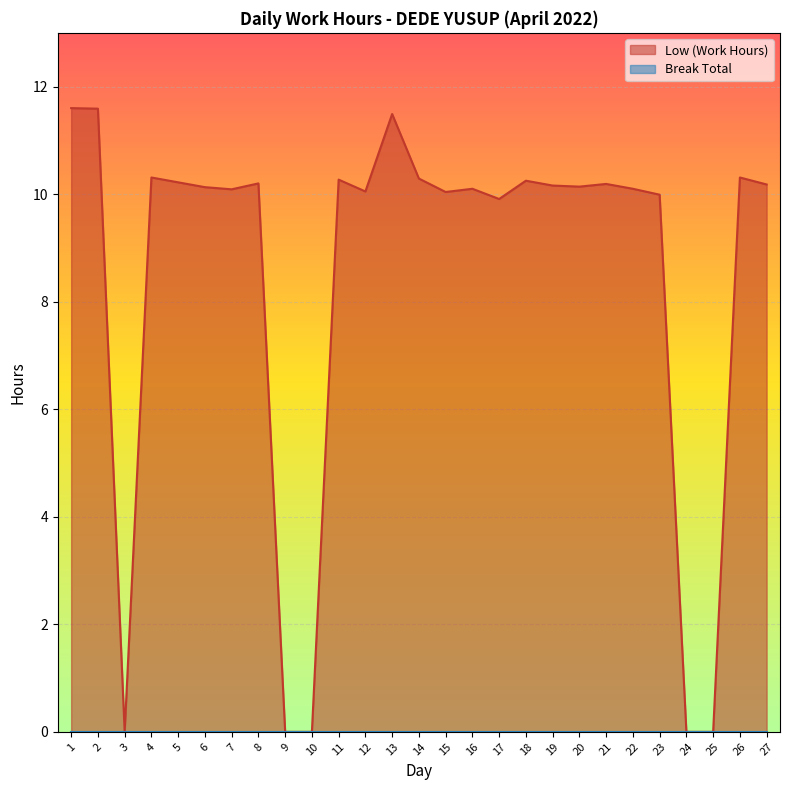

At which category does the data reach its first local peak?

4